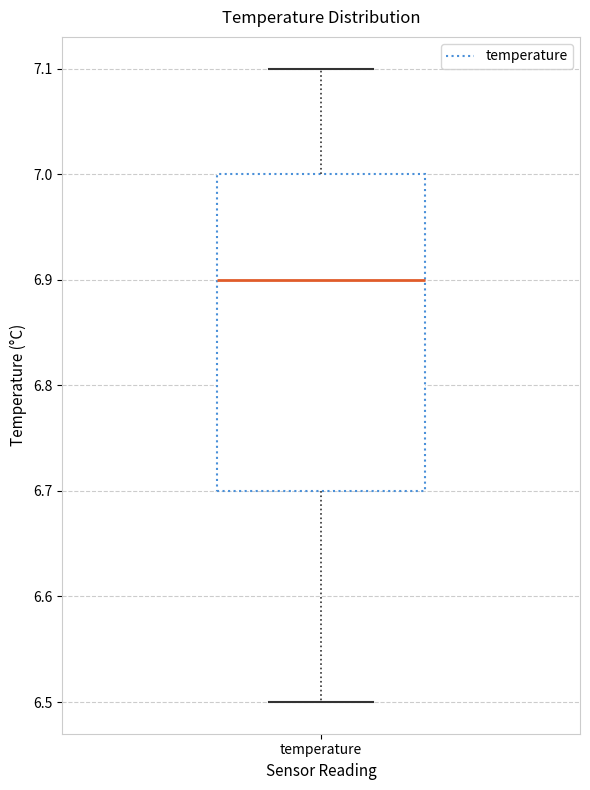

Read this box plot against the y-axis: the position of the median line, the range covered by the box, and the ends of both whiskers. The values are not printed on the chart, so give them approximately, as read against the axis.

median 6.9, box 6.7 to 7.0, whiskers 6.5 to 7.1